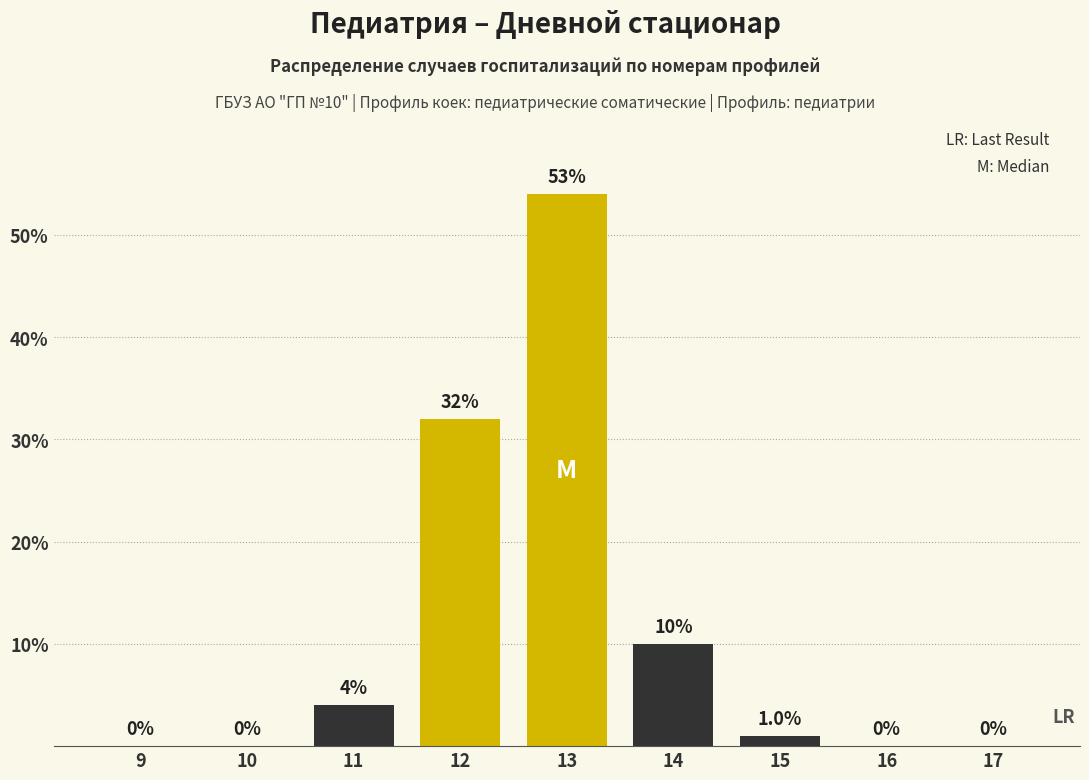

Reading left to right, transcribe all the data shown in this chart.

9=0	10=0	11=4	12=32	13=54	14=10	15=1	16=0	17=0